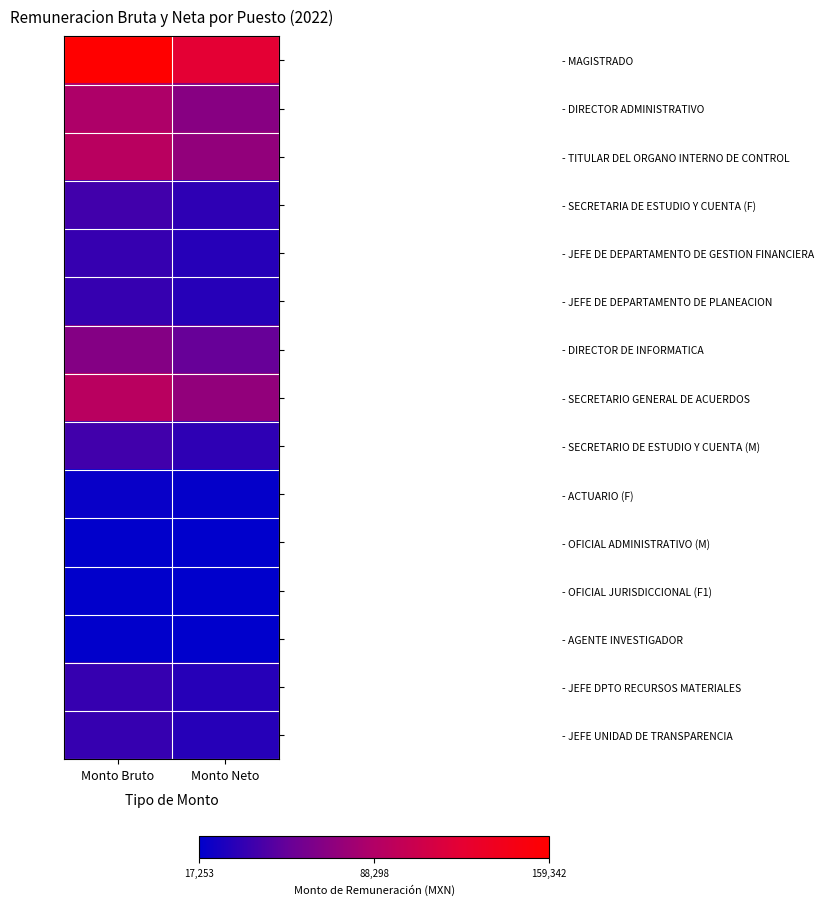

List the series in order of their peak value, lowest first.

- OFICIAL ADMINISTRATIVO (M), - OFICIAL JURISDICCIONAL (F1), - AGENTE INVESTIGADOR, - ACTUARIO (F), - JEFE DE DEPARTAMENTO DE GESTION FINANCIERA, - JEFE DE DEPARTAMENTO DE PLANEACION, - JEFE DPTO RECURSOS MATERIALES, - JEFE UNIDAD DE TRANSPARENCIA, - SECRETARIA DE ESTUDIO Y CUENTA (F), - SECRETARIO DE ESTUDIO Y CUENTA (M), - DIRECTOR DE INFORMATICA, - DIRECTOR ADMINISTRATIVO, - TITULAR DEL ORGANO INTERNO DE CONTROL, - SECRETARIO GENERAL DE ACUERDOS, - MAGISTRADO